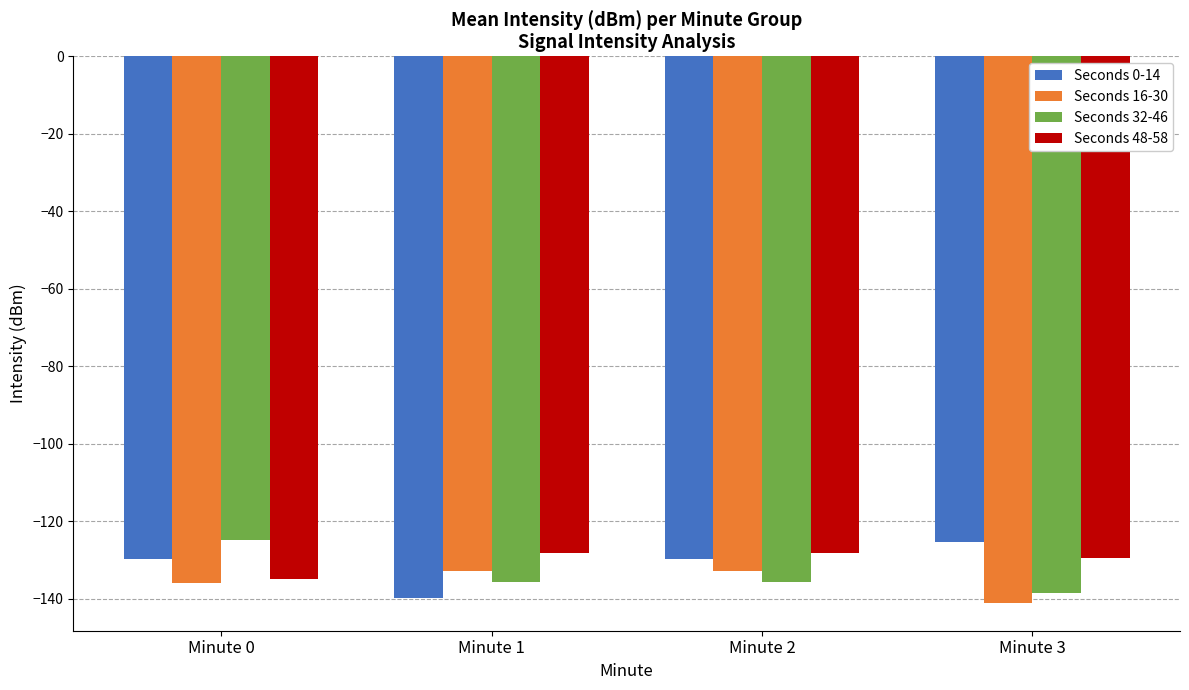

The Seconds 0-14 series shows -174.9 at Minute 2. True or false?

False